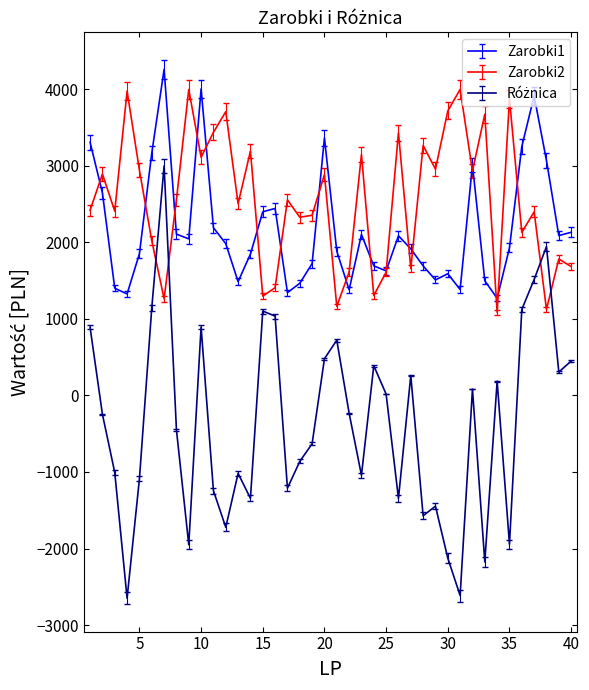

What is the minimum value for Zarobki2?

1083.1